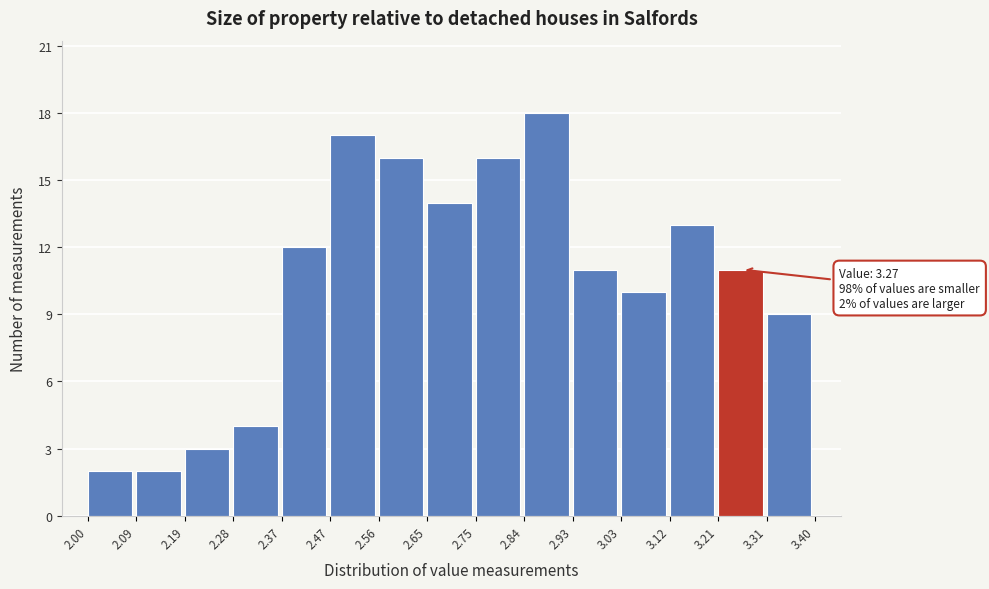

Which range on the x-axis has the tallest bar?

2.84 to 2.93